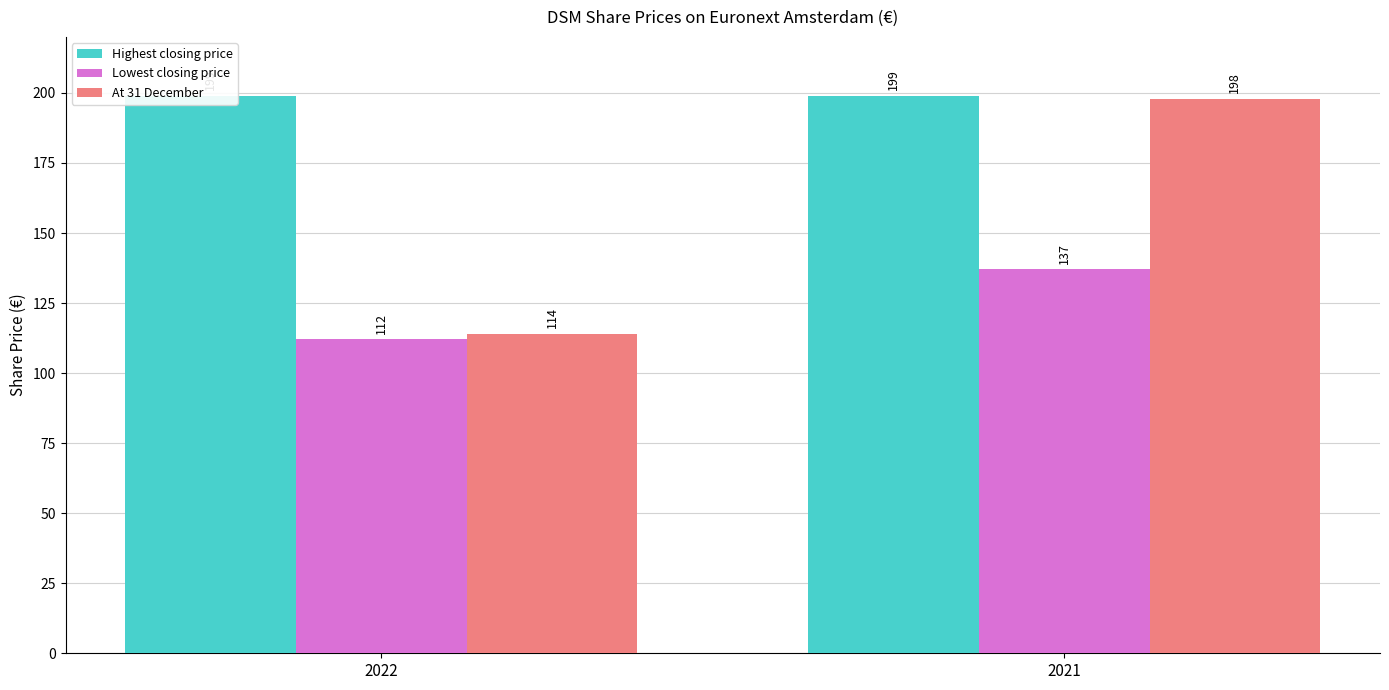

Which has a higher value, 2021 or 2022?

2021